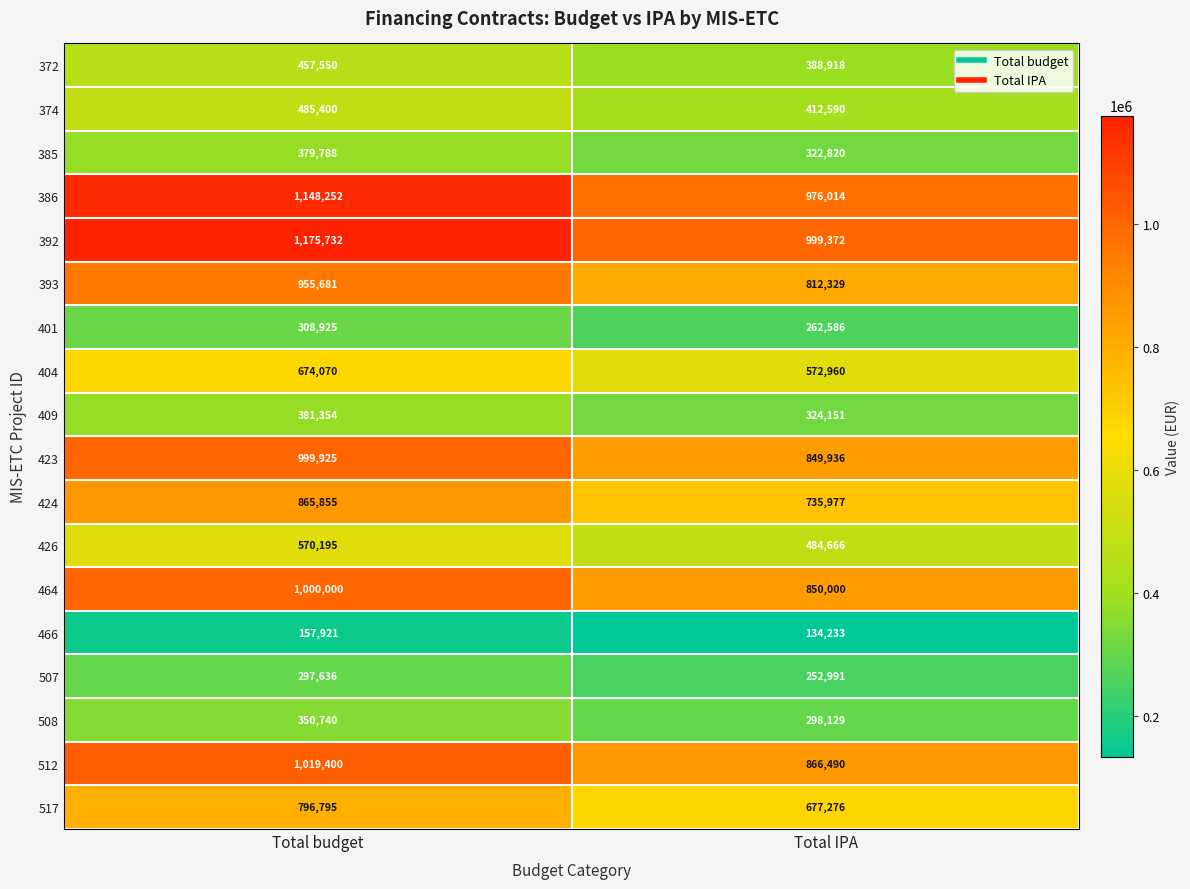

What is the sum of all 508 values?

648869